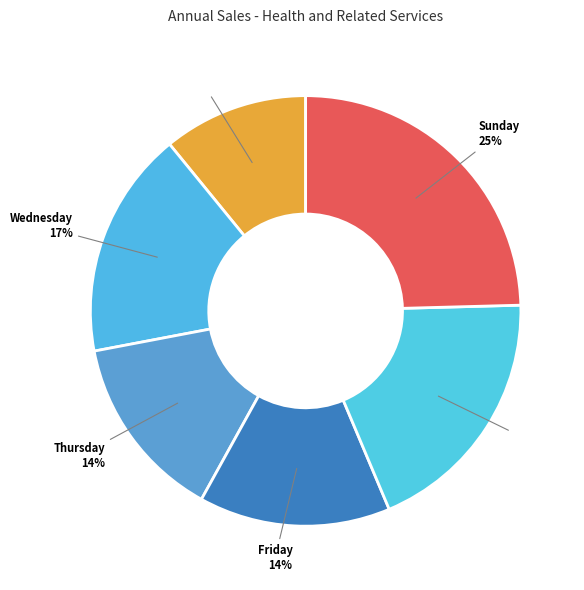

What is the smallest slice in the pie chart?

Tuesday